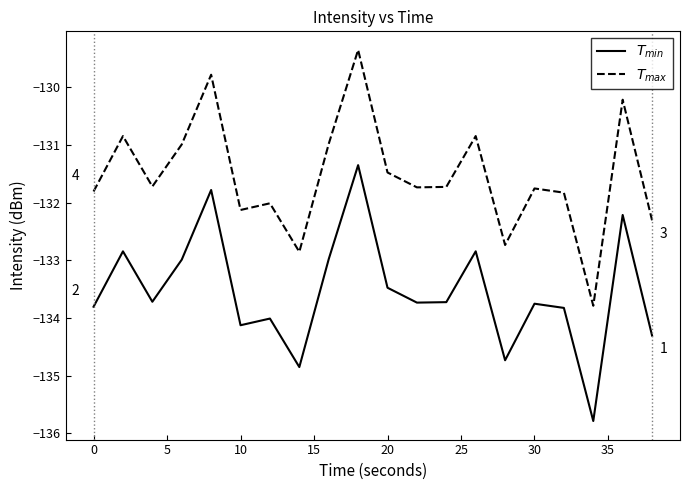

What is the maximum value shown in the chart?

-129.3